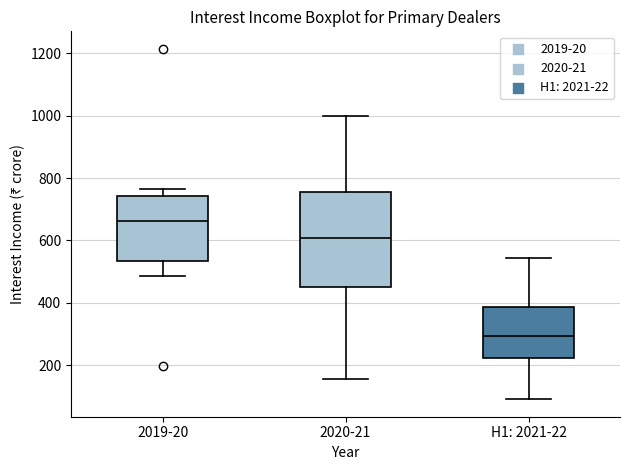

Reading left to right, read every box against the y-axis: the position of its median line, the range the box covers, and the ends of its whiskers. The values are not printed on the chart, so give them approximately, as read against the axis.

2019-20: median 660, box 540 to 740, whiskers 480 to 760
2020-21: median 600, box 460 to 760, whiskers 160 to 1000
H1: 2021-22: median 300, box 220 to 380, whiskers 100 to 540